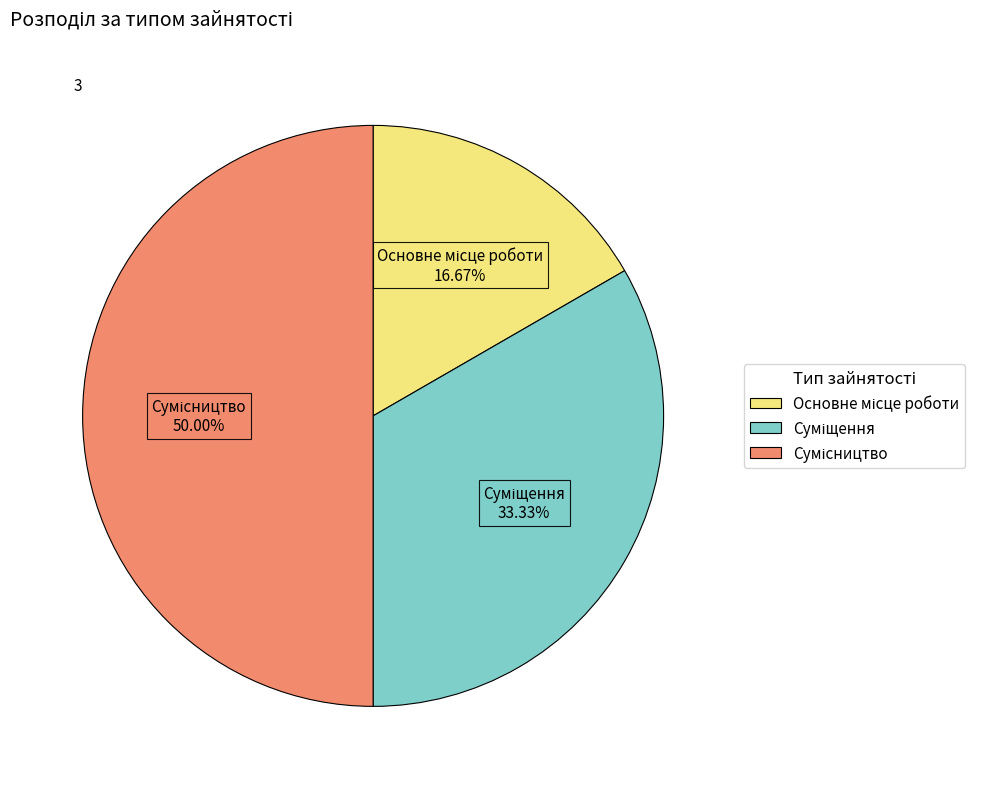

What percentage is the Суміщення slice, to the nearest percent?

33%